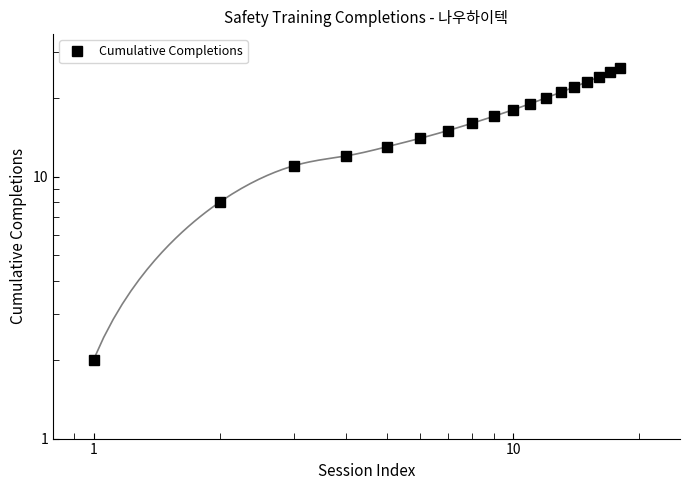

What is the difference between the maximum and minimum values?

24